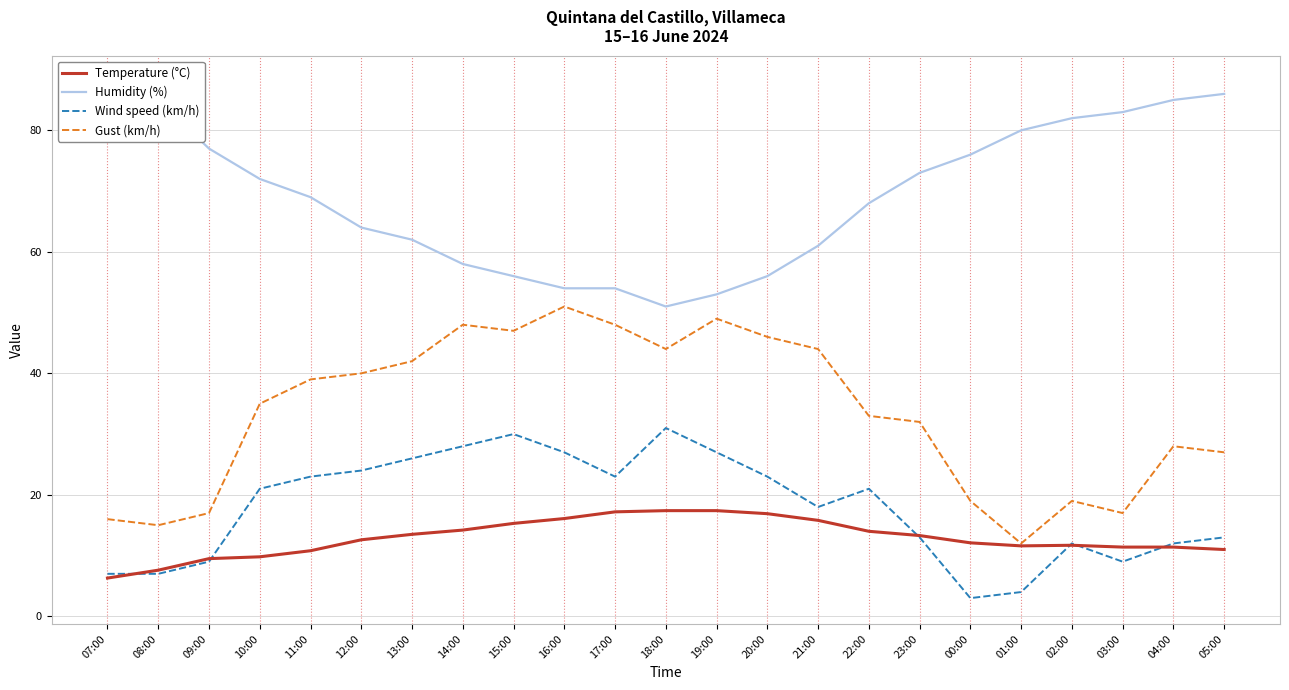

List the series in order of their peak value, lowest first.

Temperature (°C), Wind speed (km/h), Gust (km/h), Humidity (%)